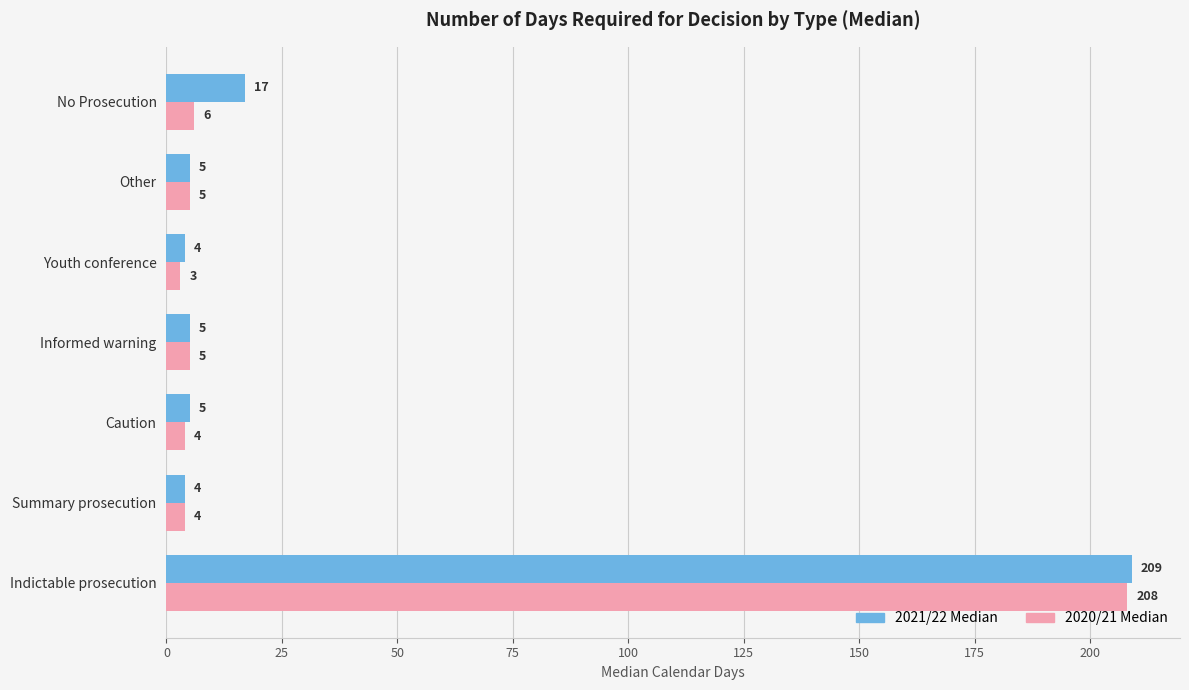

What are all the series names shown in the legend?

2021/22 Median, 2020/21 Median